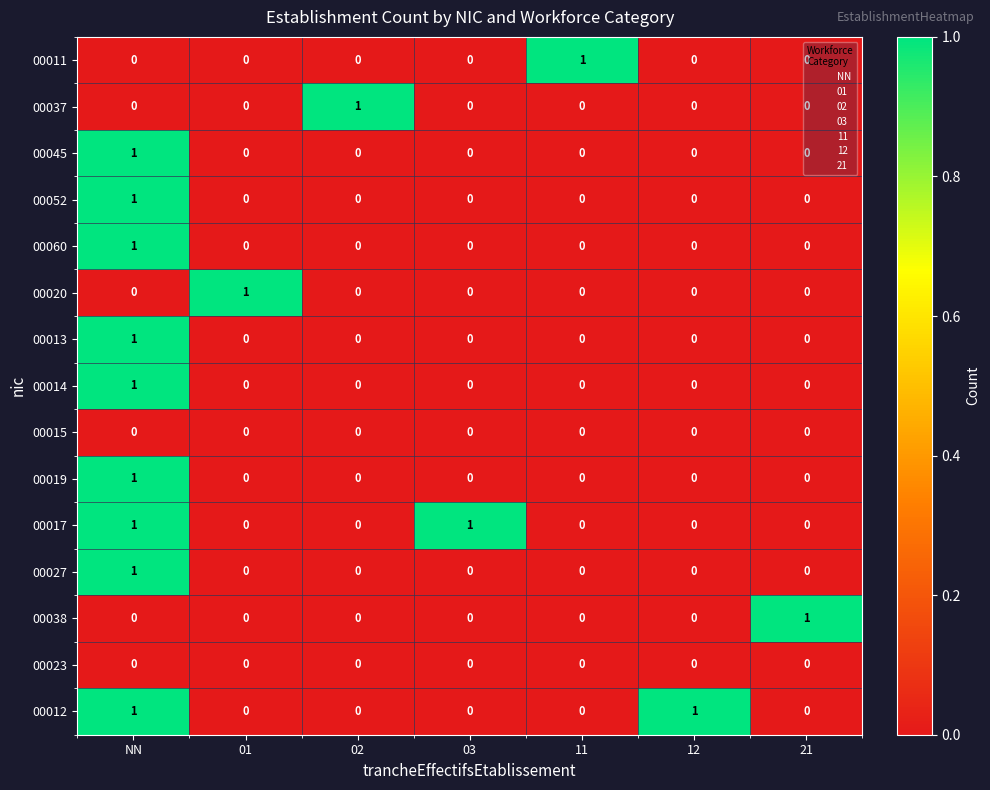

Count the 00038 values in the range 0 to 1.

7